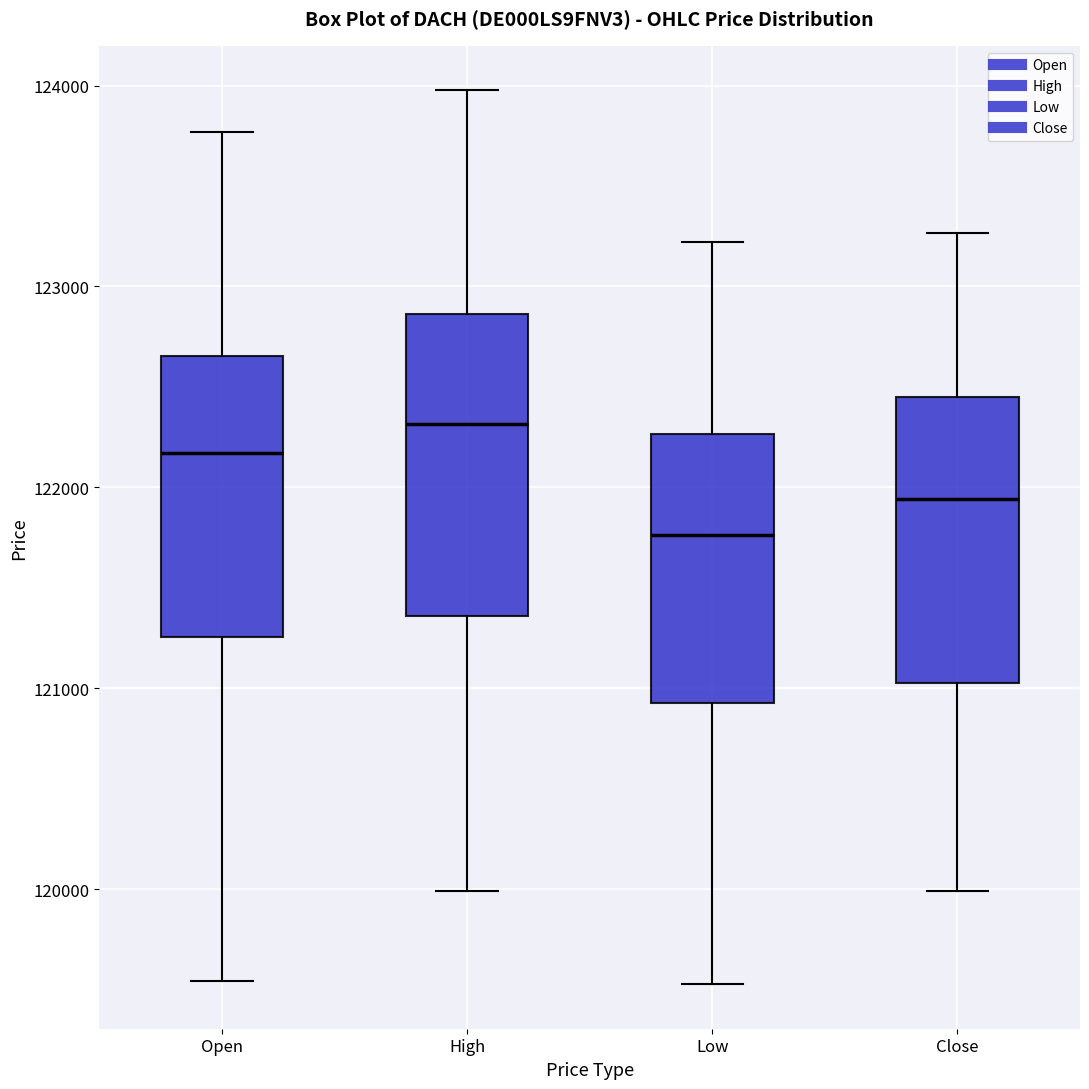

Reading left to right, read every box against the y-axis: the position of its median line, the range the box covers, and the ends of its whiskers. The values are not printed on the chart, so give them approximately, as read against the axis.

Open: median 122200, box 121300 to 122700, whiskers 119500 to 123800
High: median 122300, box 121400 to 122900, whiskers 120000 to 124000
Low: median 121800, box 120900 to 122300, whiskers 119500 to 123200
Close: median 121900, box 121000 to 122400, whiskers 120000 to 123300